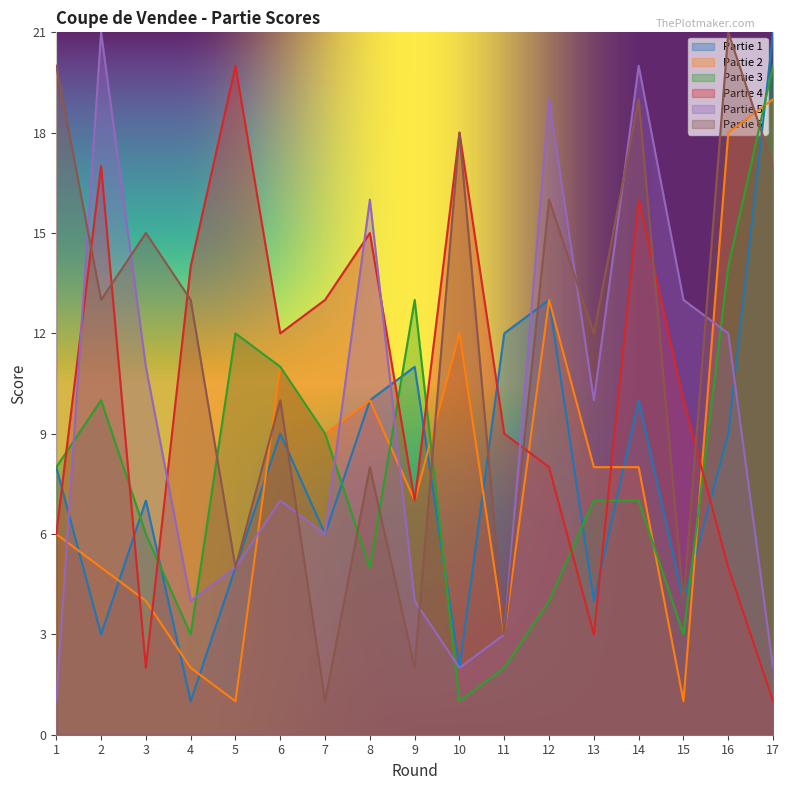

Reading right to left, transcribe all the data shown in this chart.

Partie 1: 17=21	16=9	15=4	14=10	13=4	12=13	11=12	10=2	9=11	8=10	7=6	6=9	5=5	4=1	3=7	2=3	1=8
Partie 2: 17=19	16=18	15=1	14=8	13=8	12=13	11=3	10=12	9=7	8=10	7=9	6=11	5=1	4=2	3=4	2=5	1=6
Partie 3: 17=20	16=14	15=3	14=7	13=7	12=4	11=2	10=1	9=13	8=5	7=9	6=11	5=12	4=3	3=6	2=10	1=8
Partie 4: 17=1	16=5	15=10	14=16	13=3	12=8	11=9	10=18	9=7	8=15	7=13	6=12	5=20	4=14	3=2	2=17	1=6
Partie 5: 17=2	16=12	15=13	14=20	13=10	12=19	11=3	10=2	9=4	8=16	7=6	6=7	5=5	4=4	3=11	2=21	1=1
Partie 6: 17=17	16=21	15=4	14=19	13=12	12=16	11=3	10=18	9=2	8=8	7=1	6=10	5=5	4=13	3=15	2=13	1=20